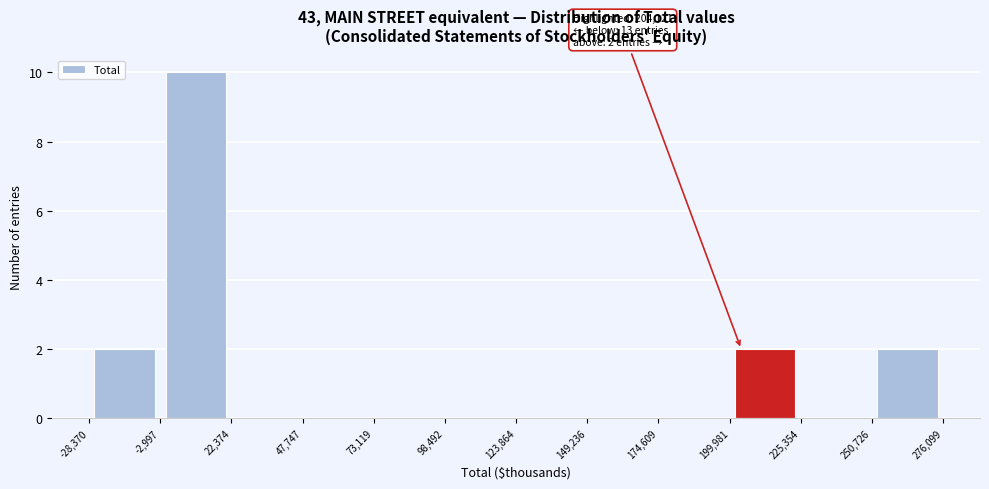

Which range on the x-axis has the tallest bar?

-2,997 to 22,374